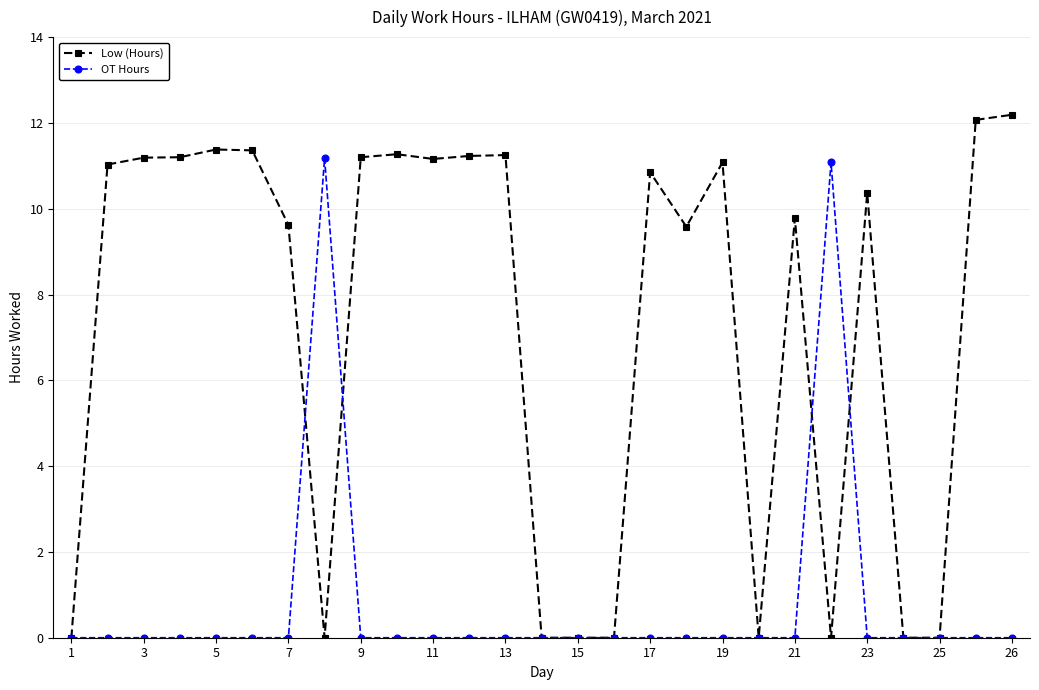

Which series has the widest spread of values?

Low (Hours)